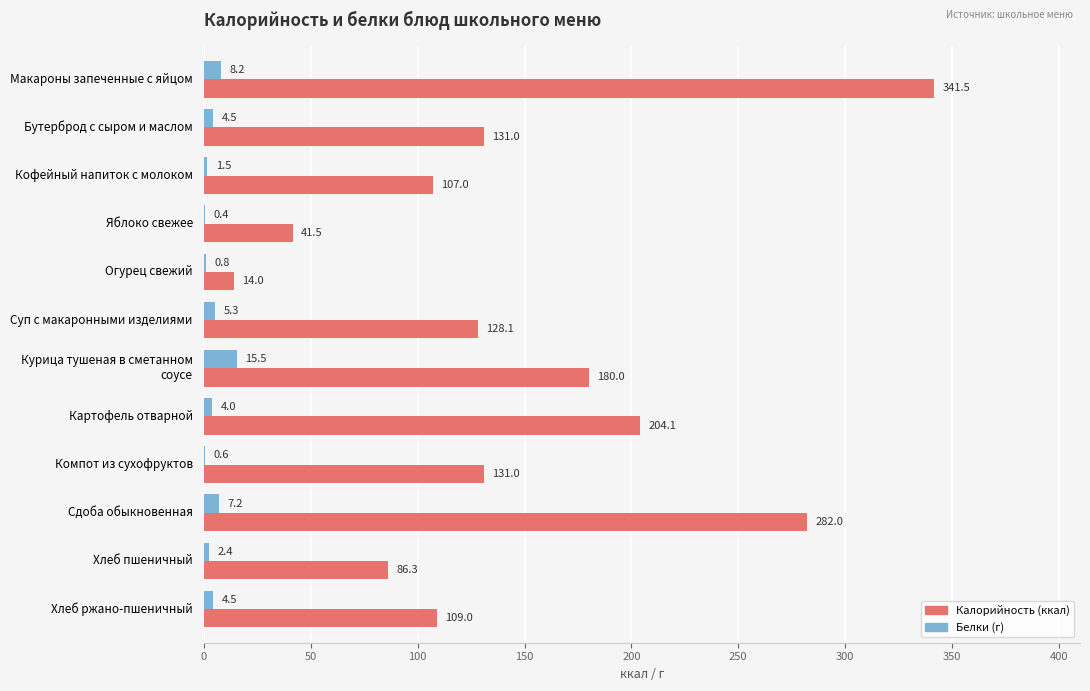

At which category does the chart reach its peak across all series?

Макароны запеченные с яйцом